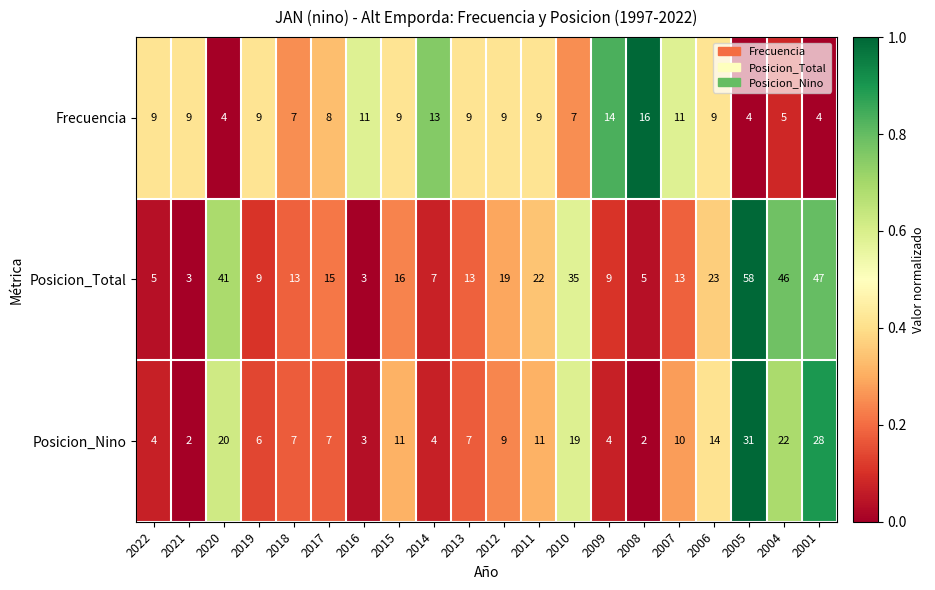

At which category is the sum across all series the highest?

2005